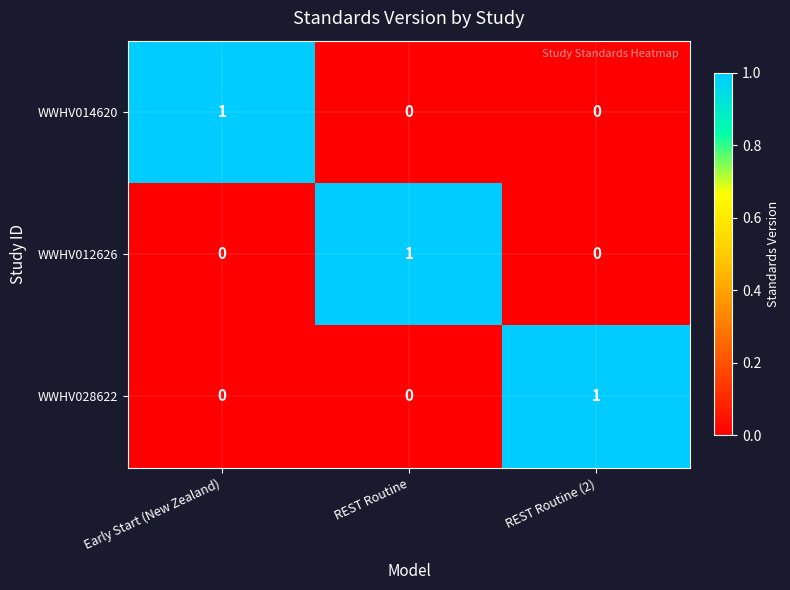

True or false: WWHV014620 has a value of 0 at REST Routine (2).

True